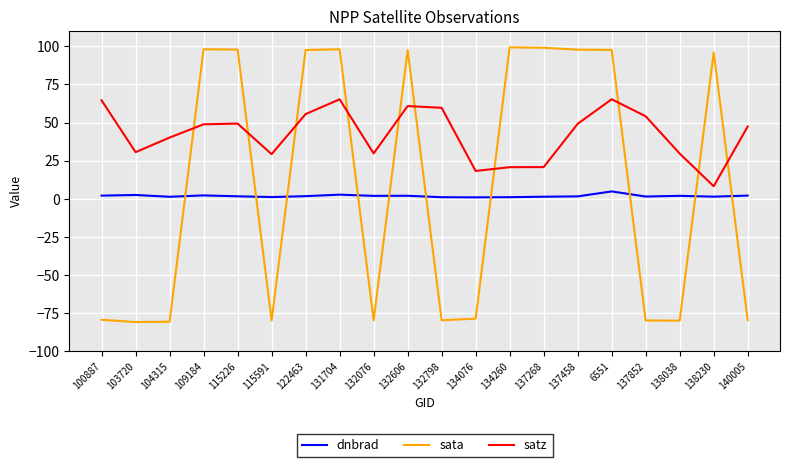

Where do satz and sata first cross each other?

104315 and 109184